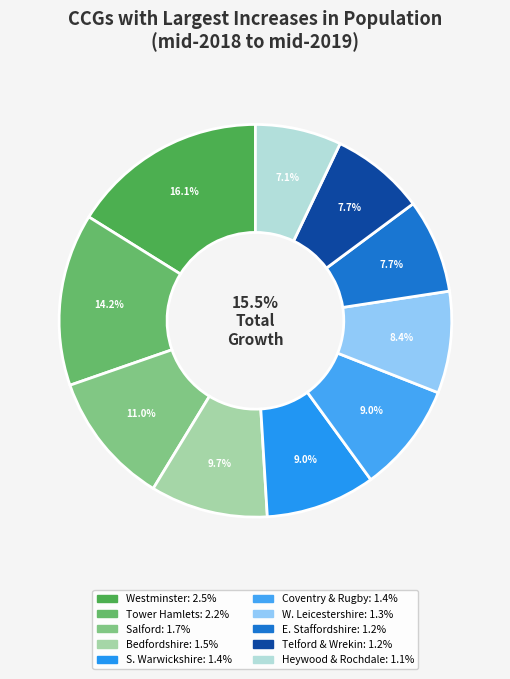

Combined, what portion of the pie is NHS Salford CCG and NHS Telford and Wrekin CCG?

18.7%